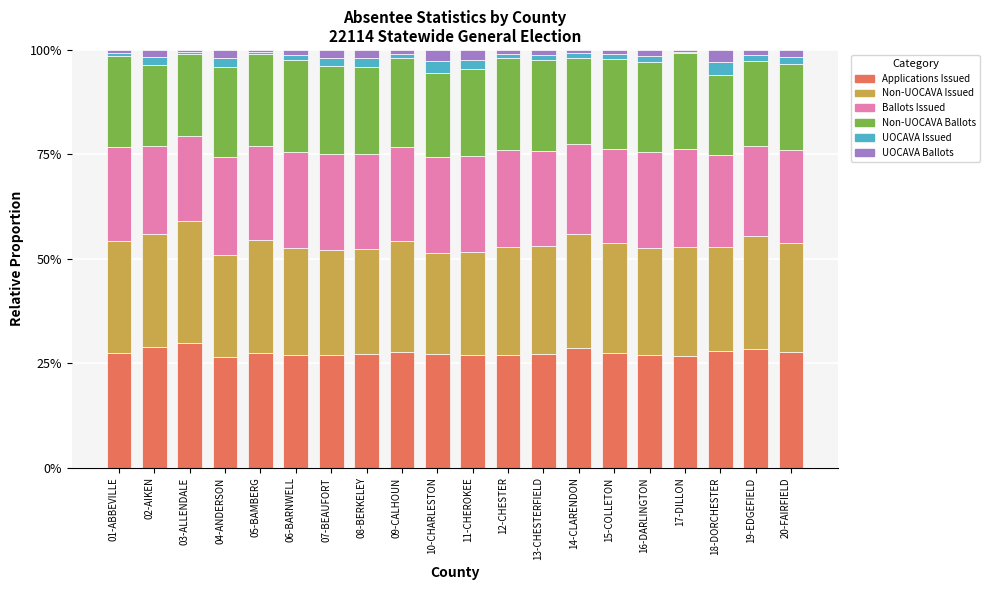

What is the maximum value for Applications Issued?

29.8